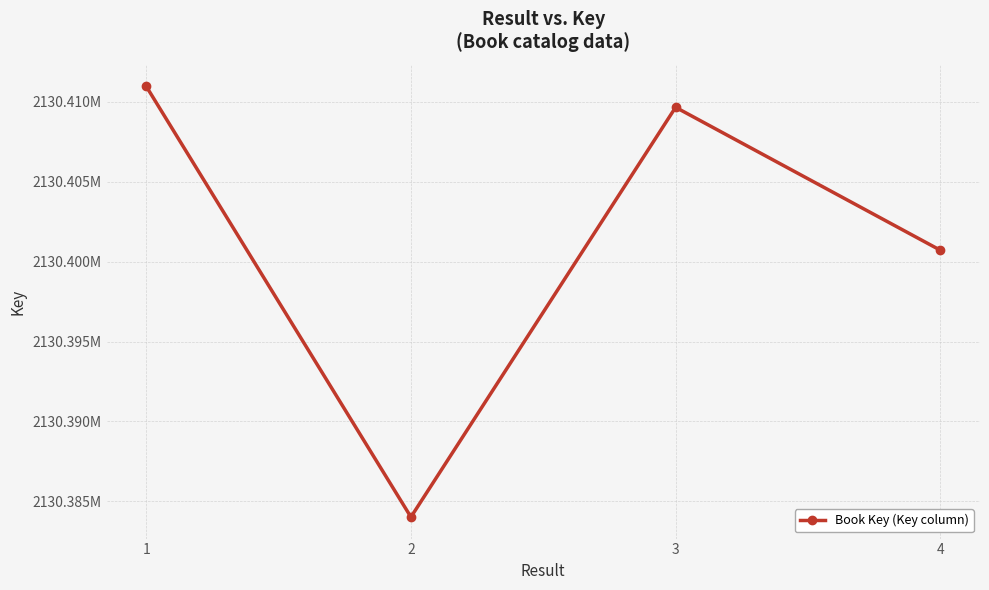

List the labels in order of value, smallest first.

2, 4, 3, 1